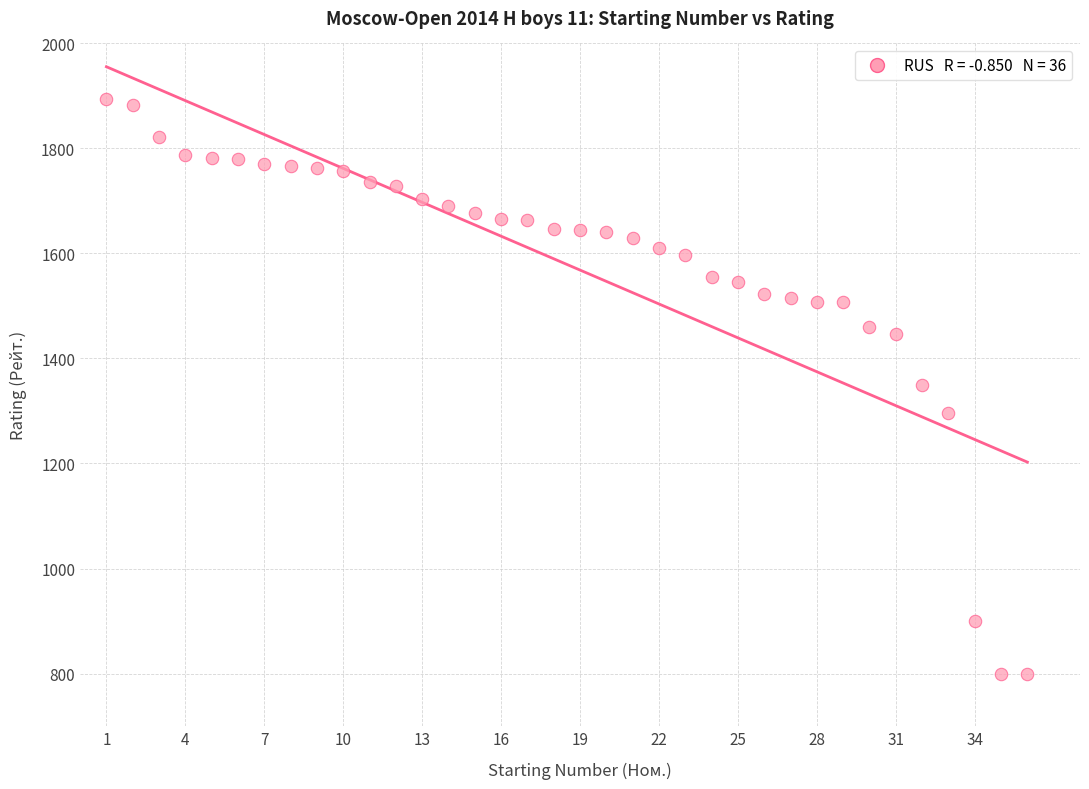

What is the range of Y values (max minus min)?

1094